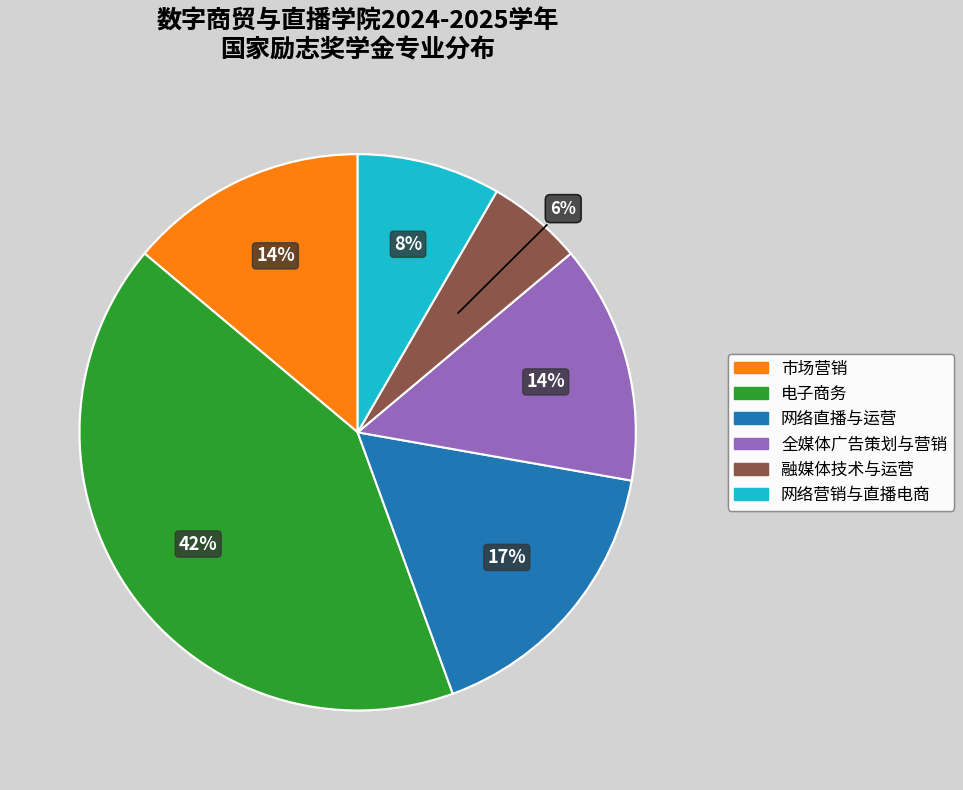

Between 融媒体技术与运营 and 全媒体广告策划与营销, which is larger?

全媒体广告策划与营销